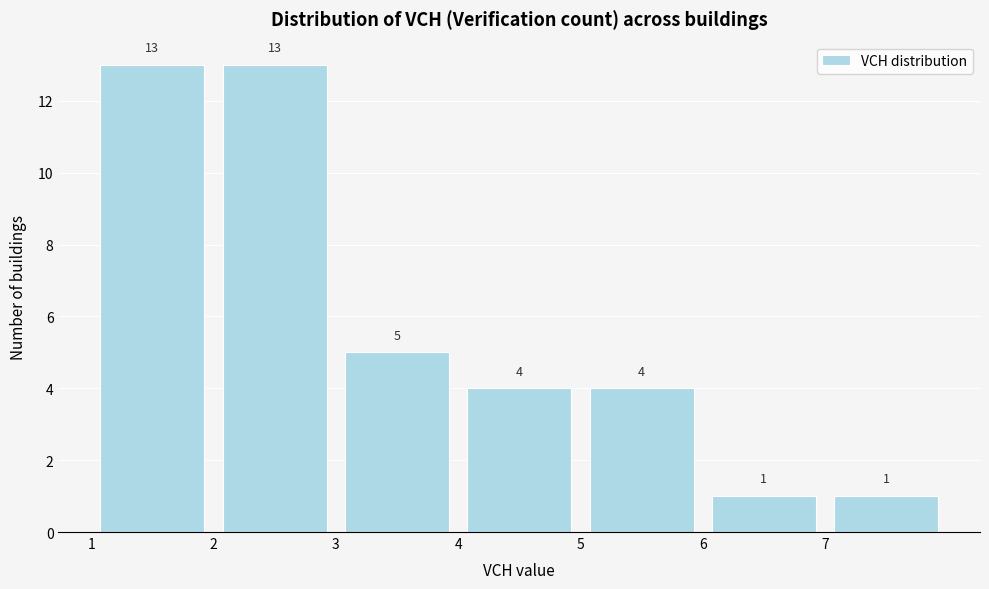

Reading left to right, transcribe this chart: for each bar, give the range it covers on the x-axis and its height.

1 to 2: 13
2 to 3: 13
3 to 4: 5
4 to 5: 4
5 to 6: 4
6 to 7: 1
7 to 8: 1